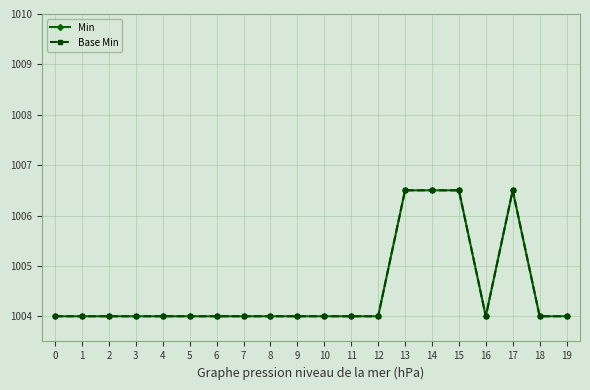

How many Min values are between 1004 and 1005?

16